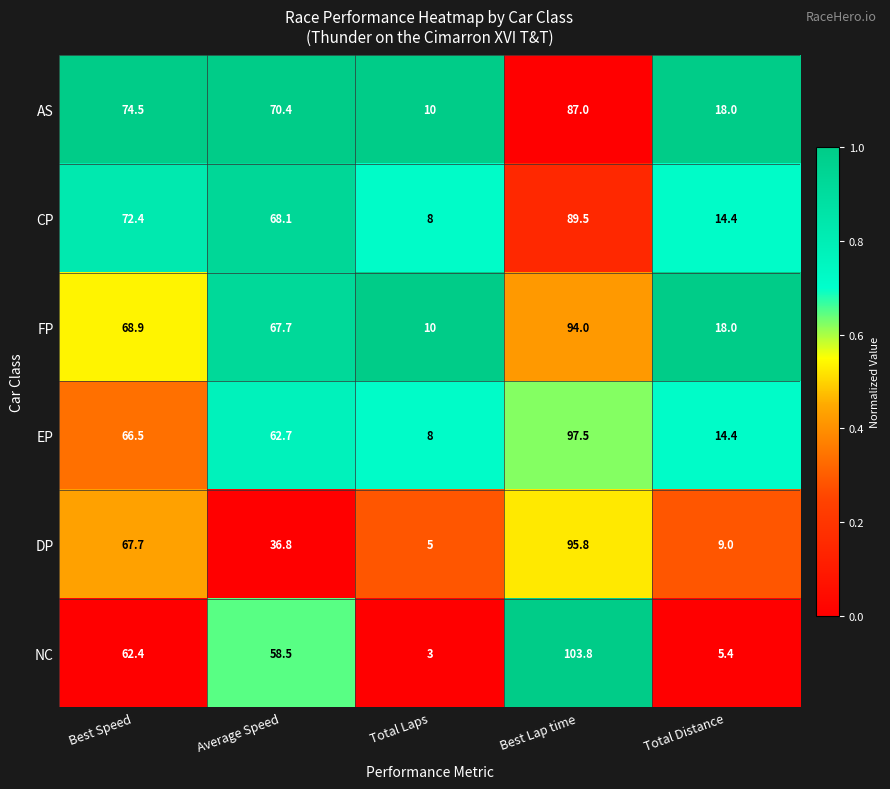

Which label corresponds to the largest value in the chart?

Best Lap time